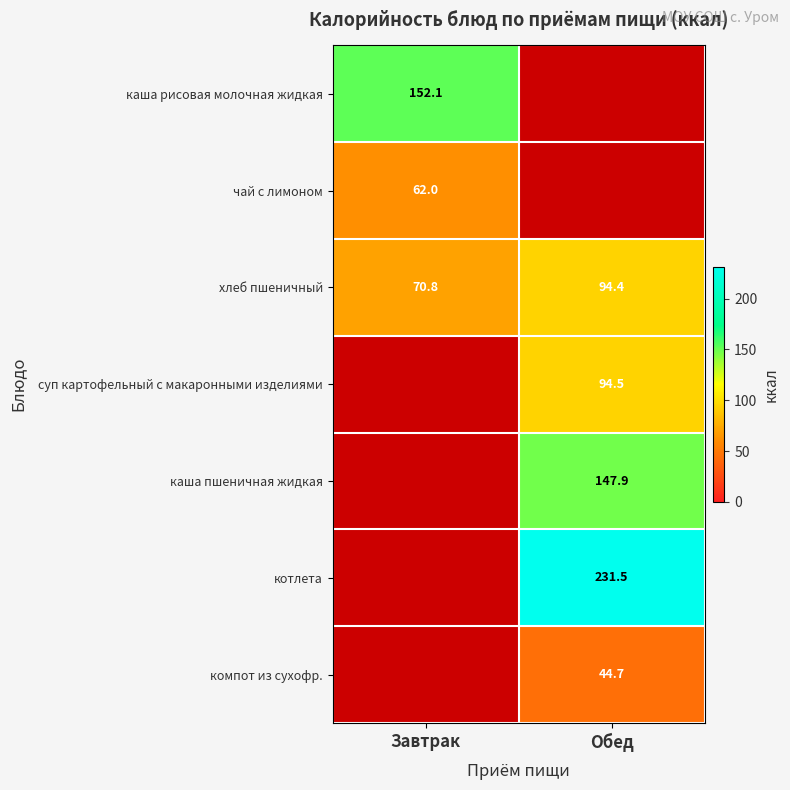

The value of хлеб пшеничный at Обед is 94.4. True or false?

True